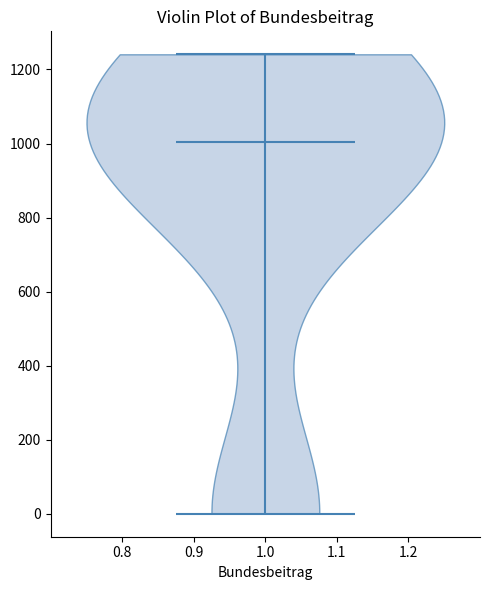

Read this violin plot against the y-axis: where its median line is, and the lowest and highest points the violin reaches. The values are not printed on the chart, so give them approximately, as read against the axis.

median line 1000, lowest point 0, highest point 1240